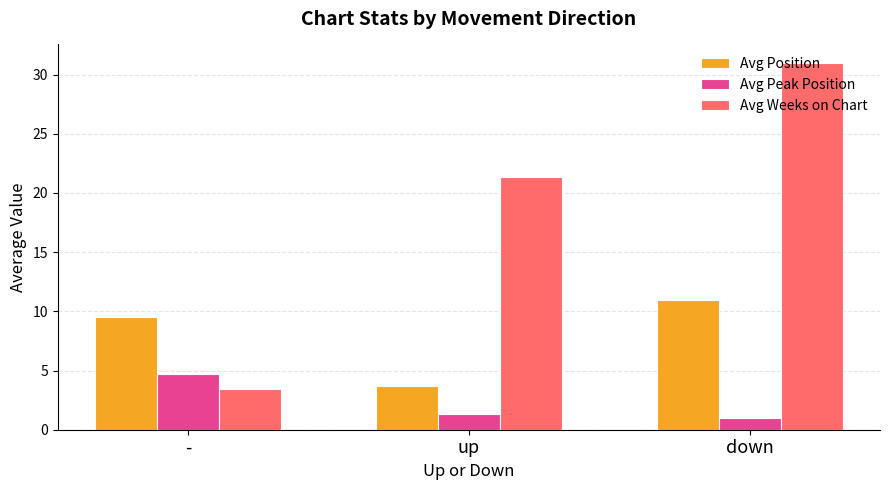

The value of Avg Peak Position at - is 4.7. True or false?

True